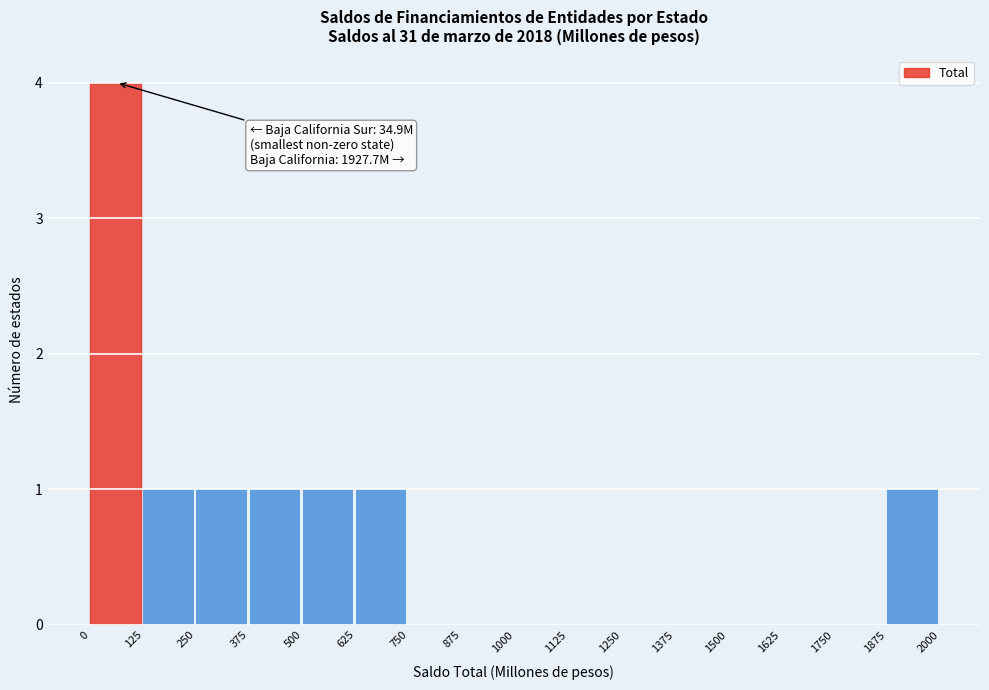

Which range on the x-axis has the tallest bar?

0 to 125